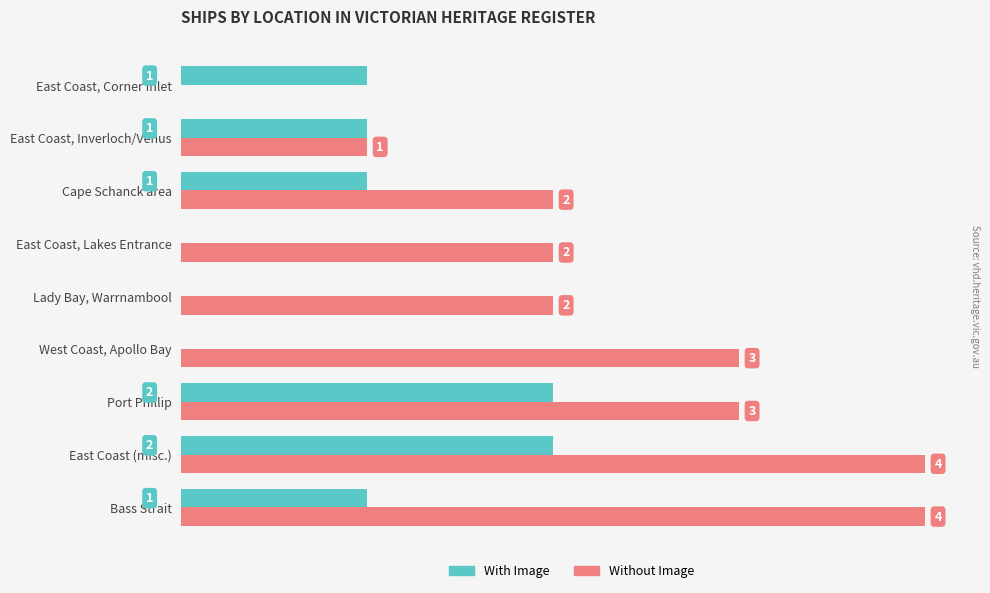

Between Bass Strait and East Coast (misc.), which series saw the biggest shift?

With Image